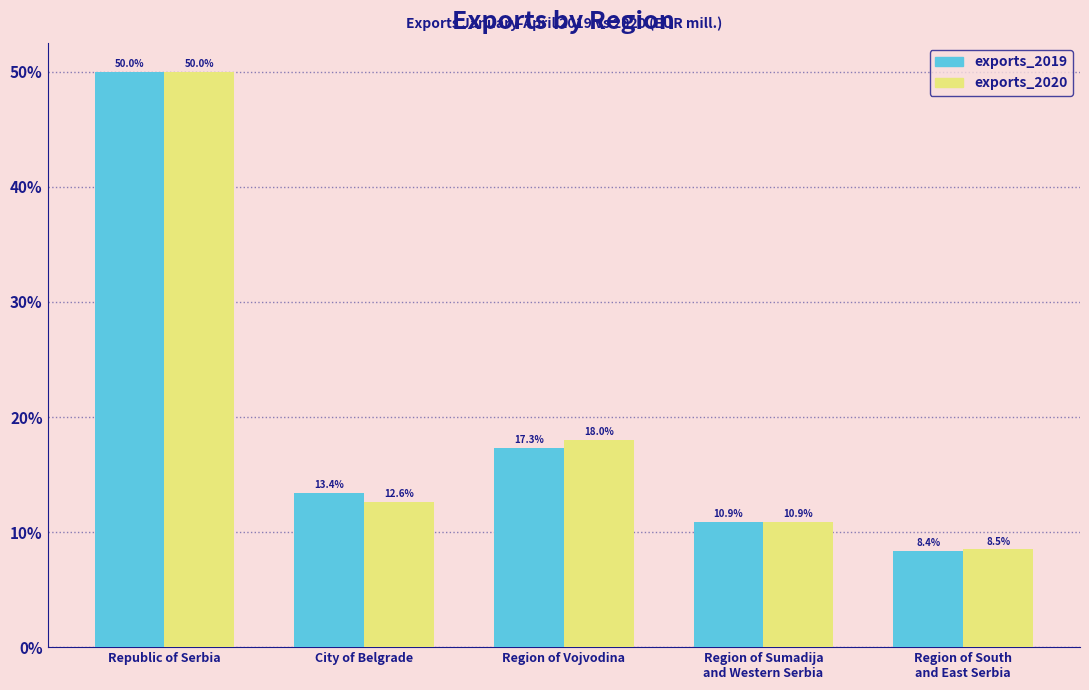

Reading left to right, what are all the values shown in this chart?

exports_2019: 50.0	13.4	17.3	10.9	8.4
exports_2020: 50.0	12.6	18.0	10.9	8.5